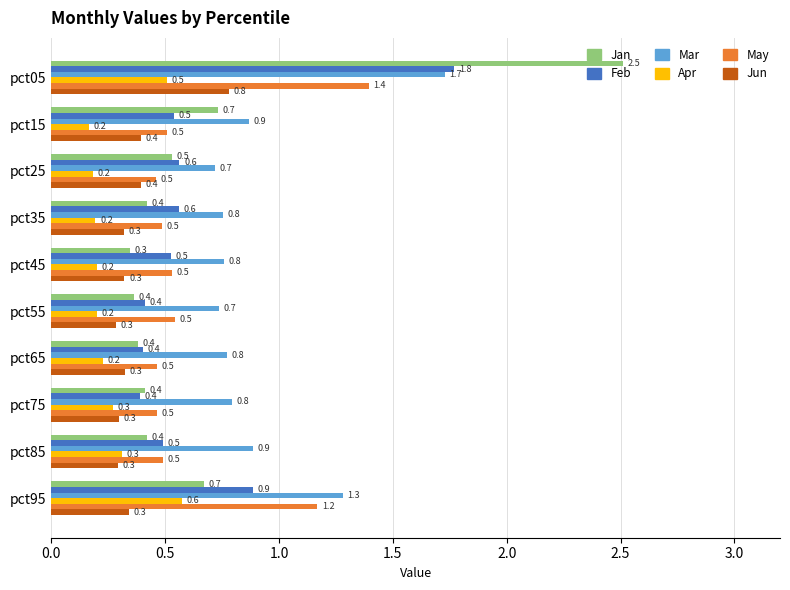

List the series in order of their peak value, lowest first.

Apr, Jun, May, Mar, Feb, Jan